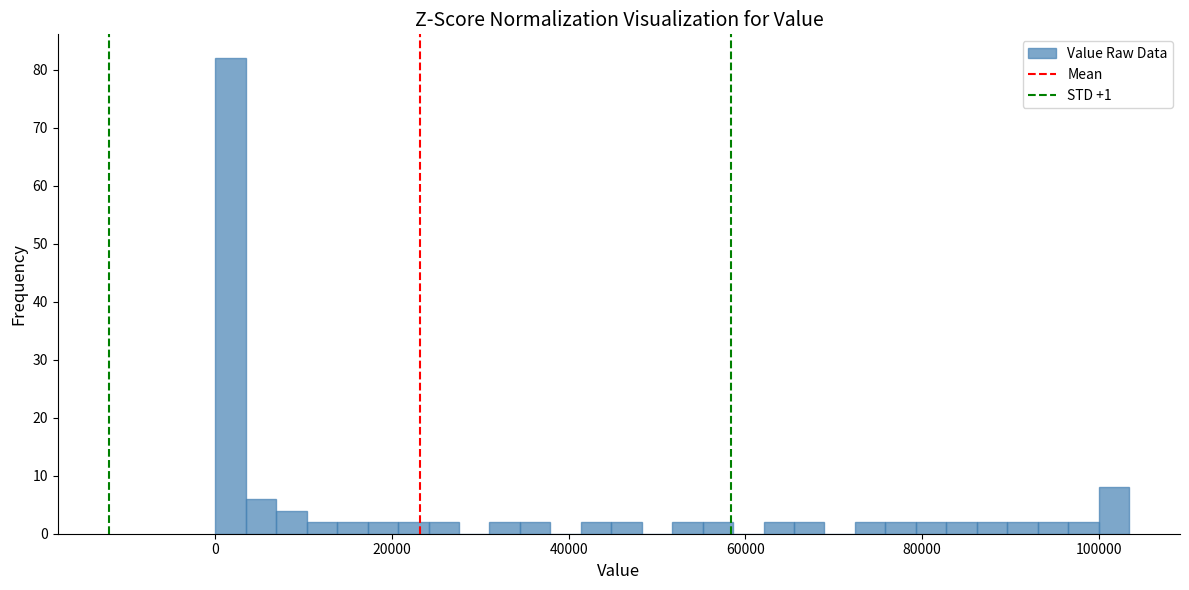

Read against the x-axis, roughly where is the centre of the tallest bar?

2000